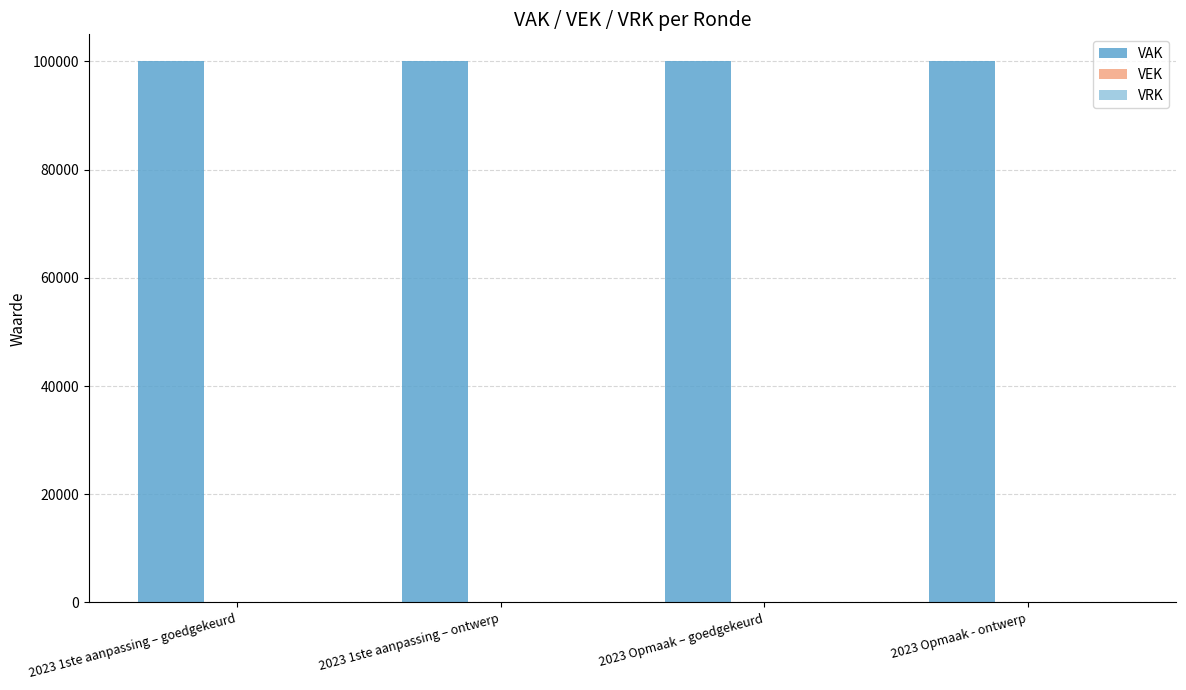

What position from the right is 2023 Opmaak - ontwerp?

1